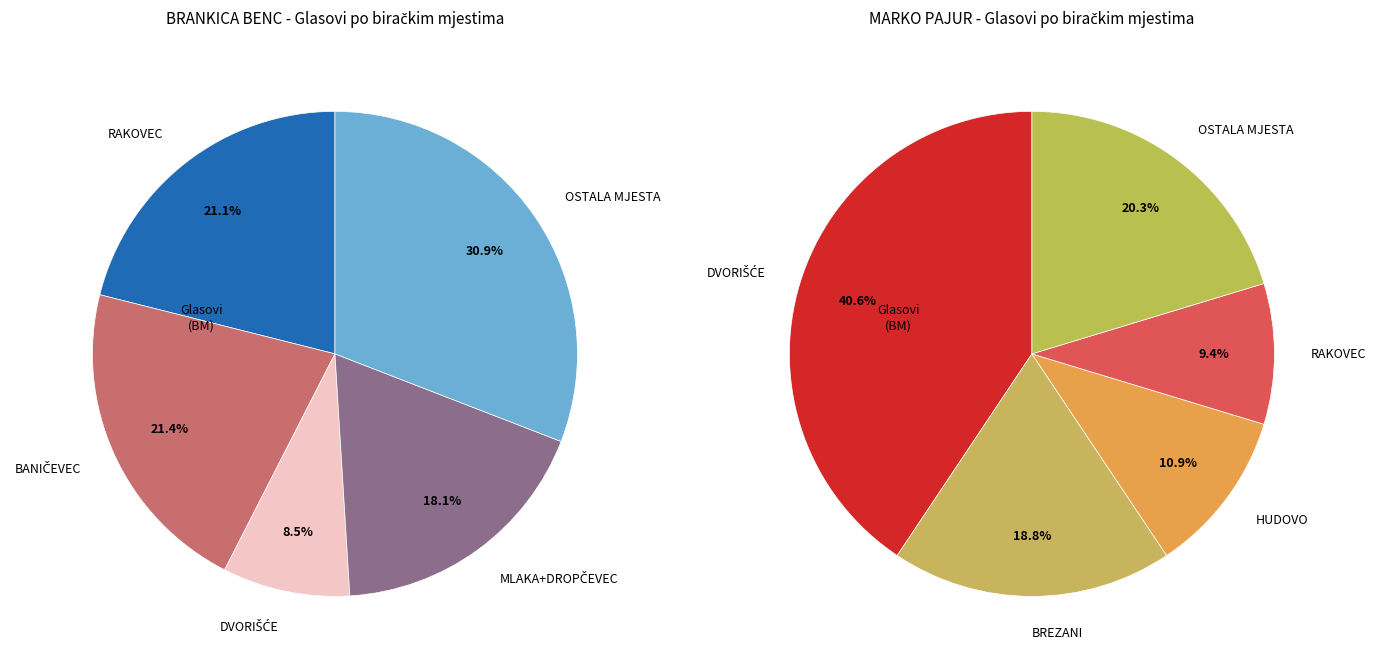

Is DROPČEVEC the majority of the pie?

No